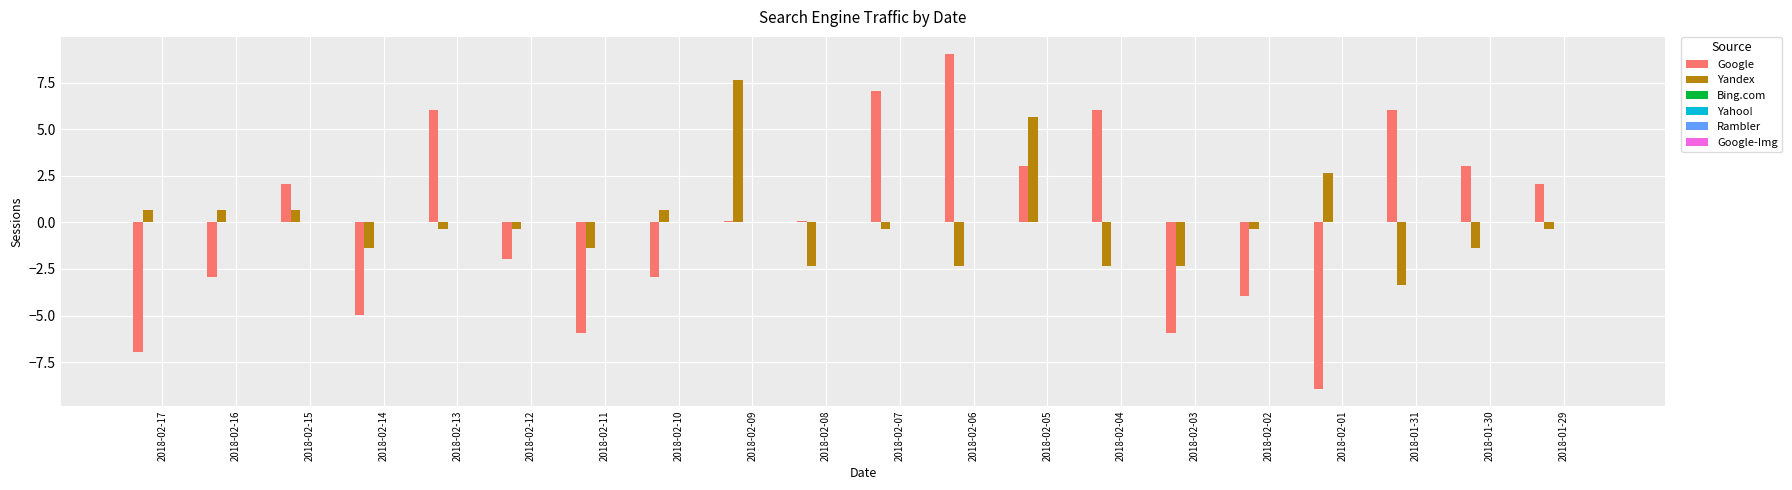

What is the maximum value for Yandex?

7.7